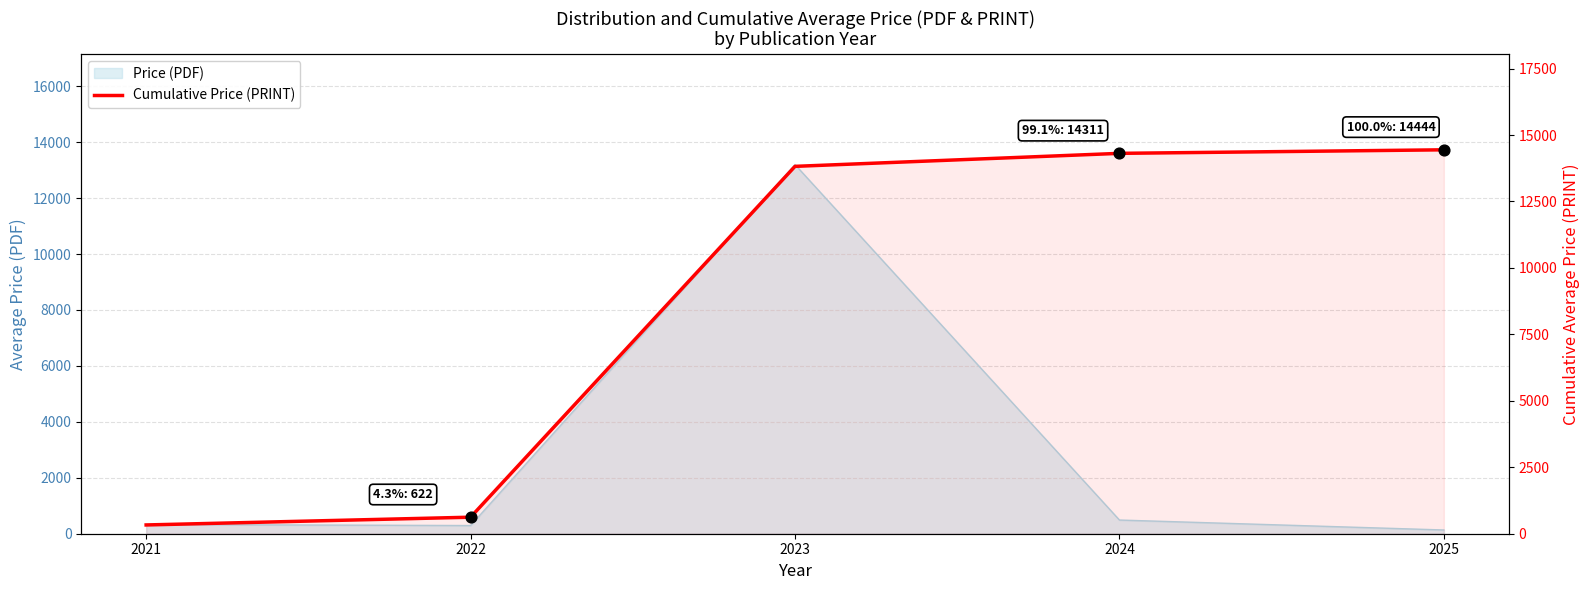

Approximately how many times larger is the value at 2022 compared to 2021?

1.9